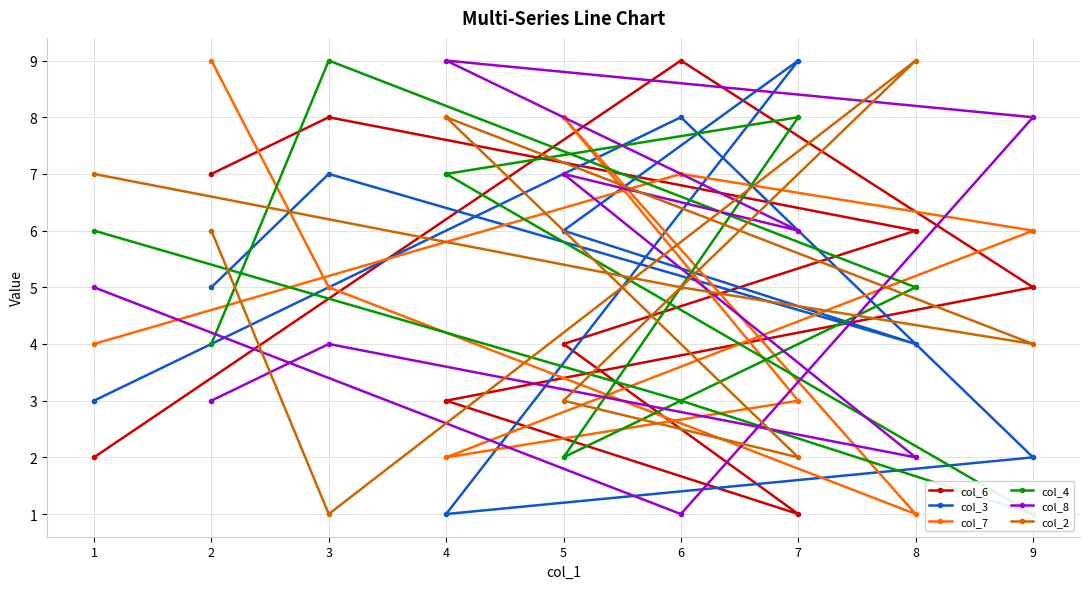

At which category does the chart reach its minimum across all series?

7